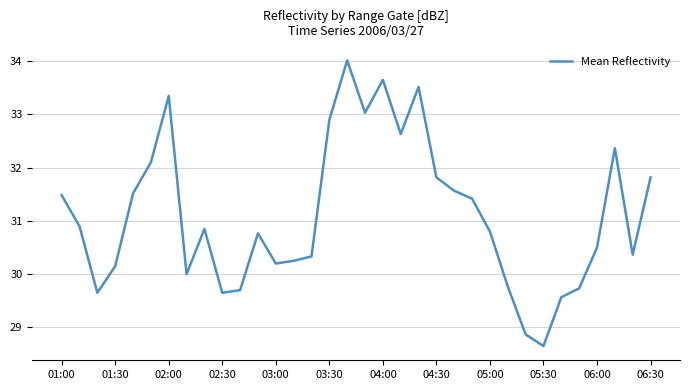

What is the average value?

31.1